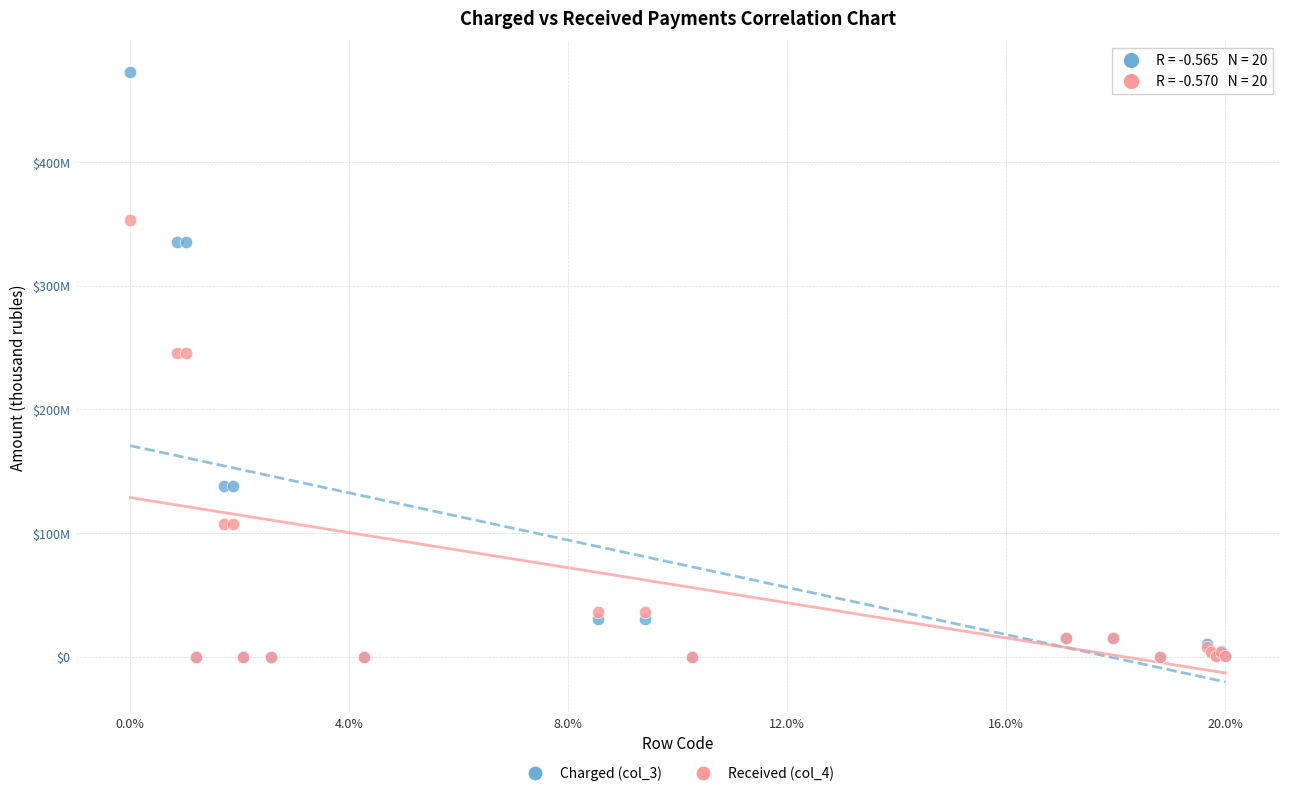

Which series reaches the maximum Y coordinate?

Charged (col_3)